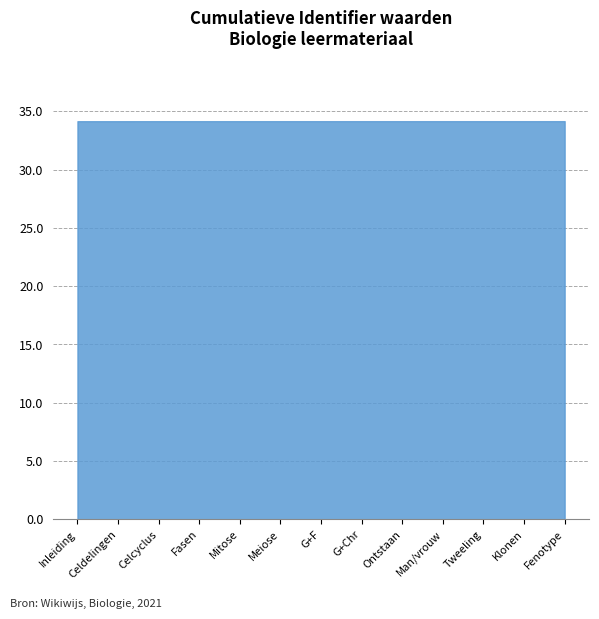

The value at Celdelingen is 34.1. True or false?

True